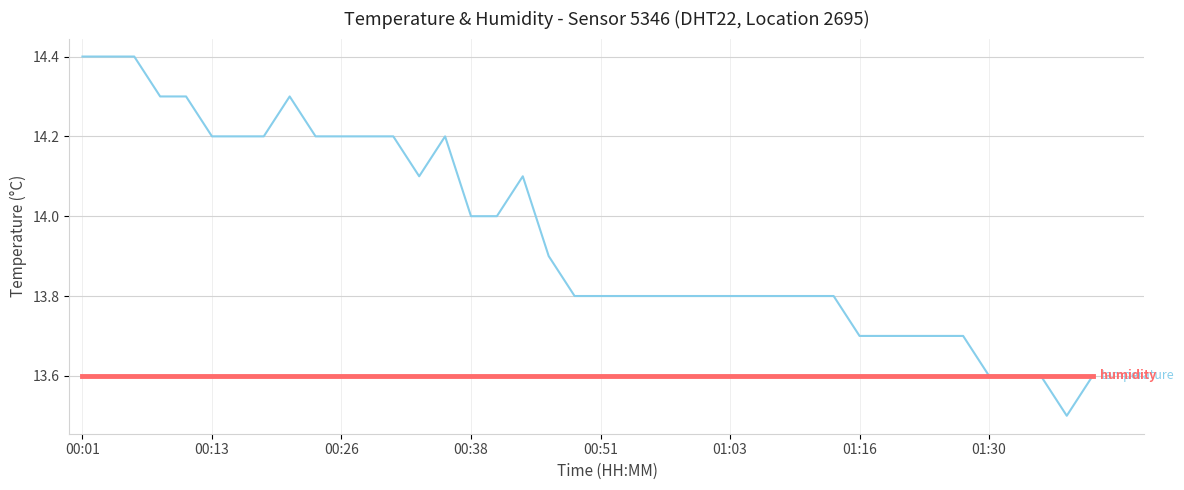

What is the greatest value displayed?

14.4